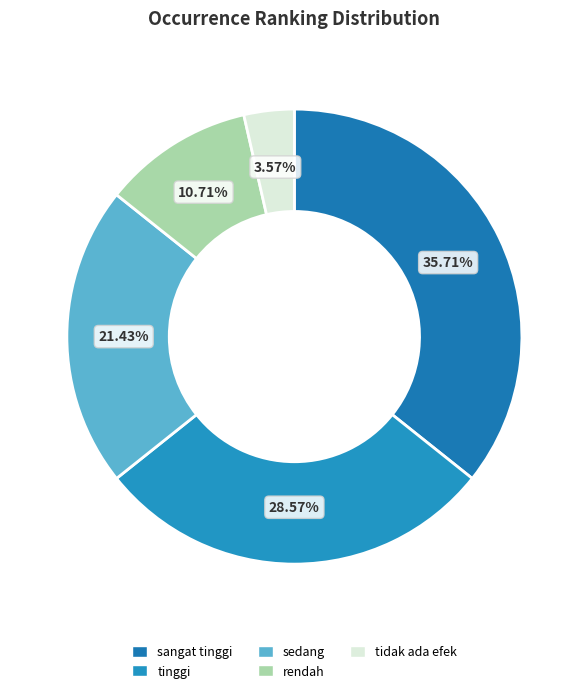

To the nearest percent, what percentage of the pie is sedang?

21%